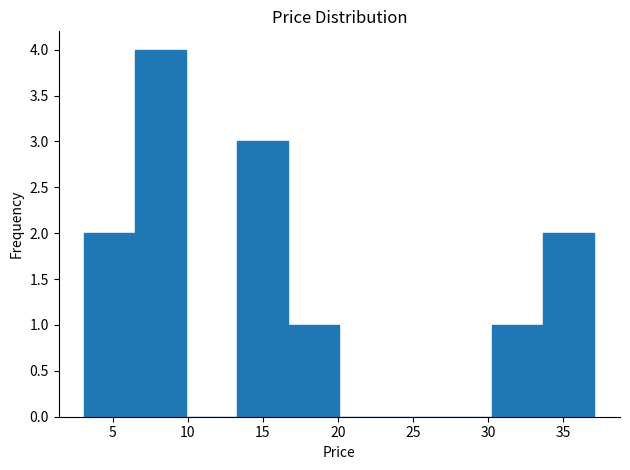

Reading left to right, transcribe this chart: for each bar, give the range it covers on the x-axis and its height. Neither the bar edges nor the heights are printed on the chart, so give them approximately, as read against the axes.

3.1 to 6.5: 2
6.5 to 9.9: 4
9.9 to 13.3: 0
13.3 to 16.7: 3
16.7 to 20.1: 1
20.1 to 23.5: 0
23.5 to 26.9: 0
26.9 to 30.3: 0
30.3 to 33.7: 1
33.7 to 37.1: 2